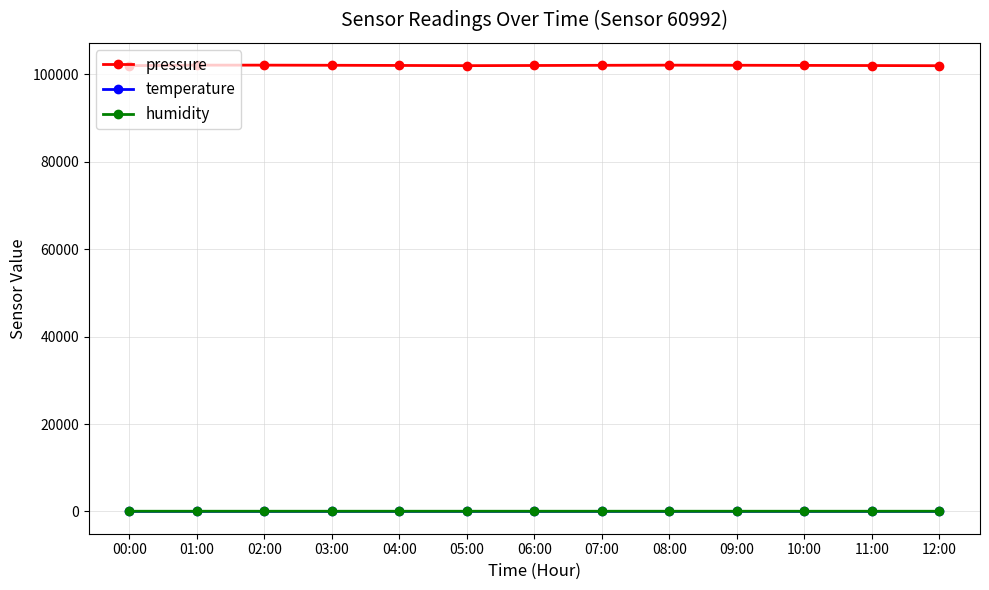

Which series has the widest spread of values?

pressure